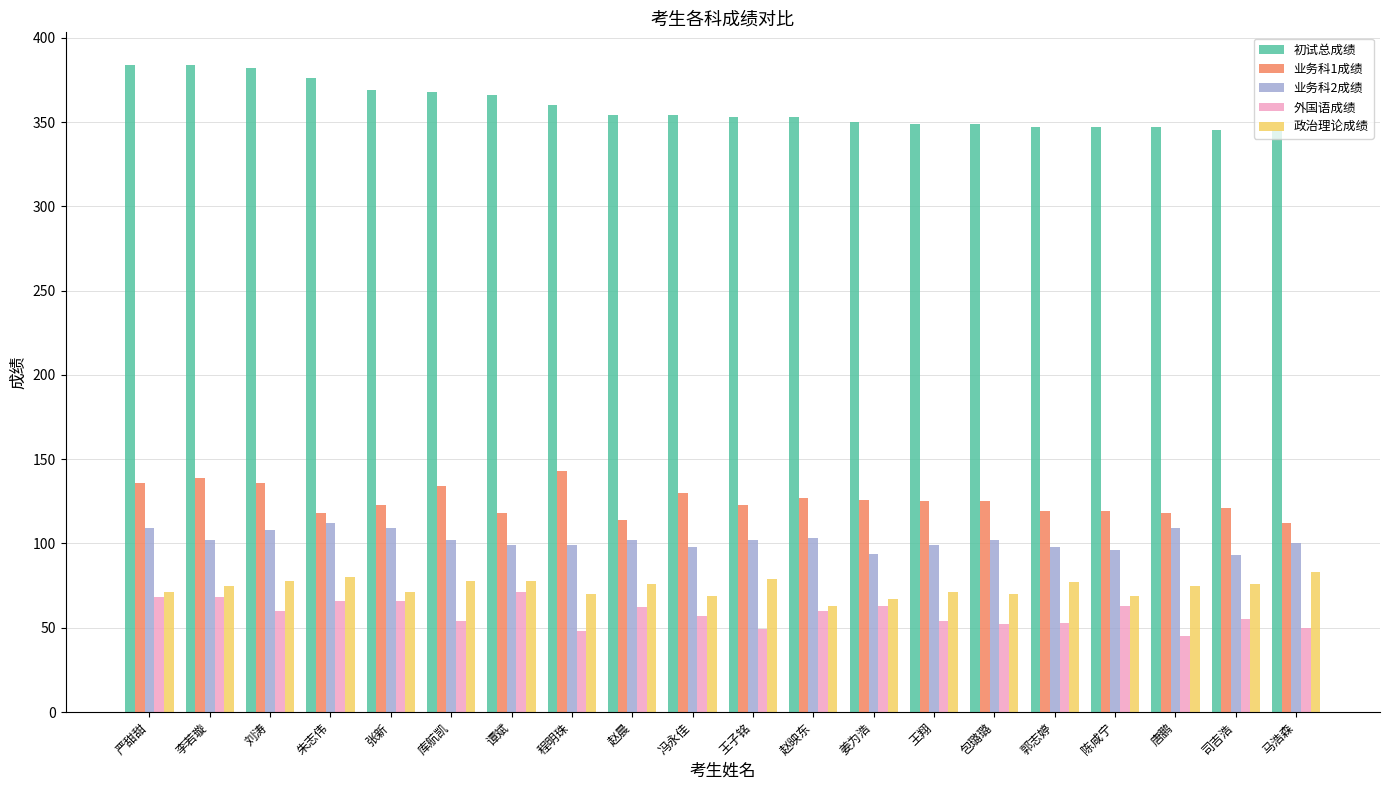

How many categories are shown in the chart?

20